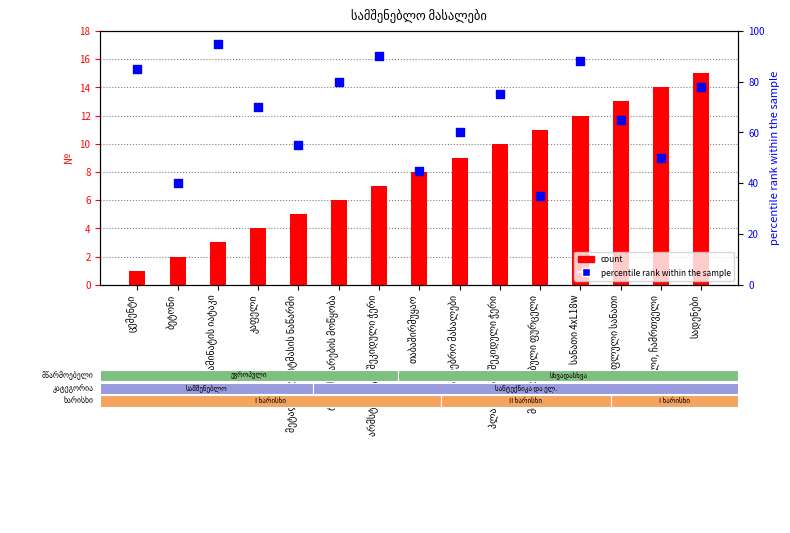

What are all the series names shown in the legend?

count, percentile rank within the sample